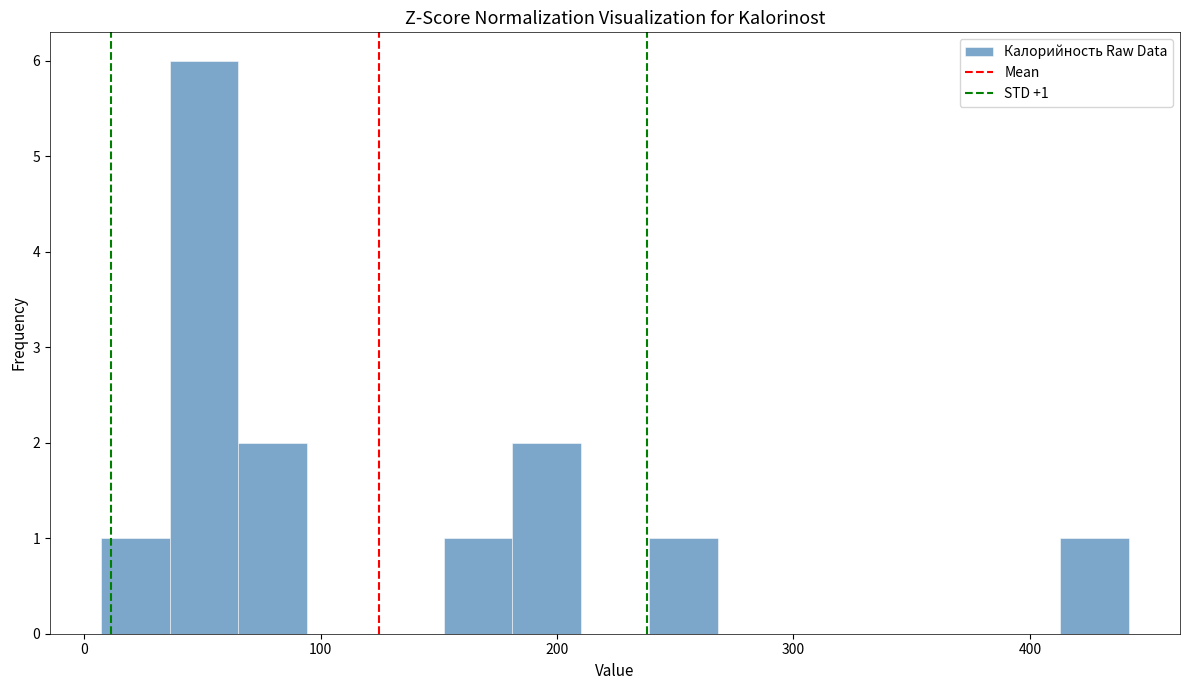

Around what value on the x-axis is the tallest bar? Give the approximate position of its centre, as read against the axis.

50